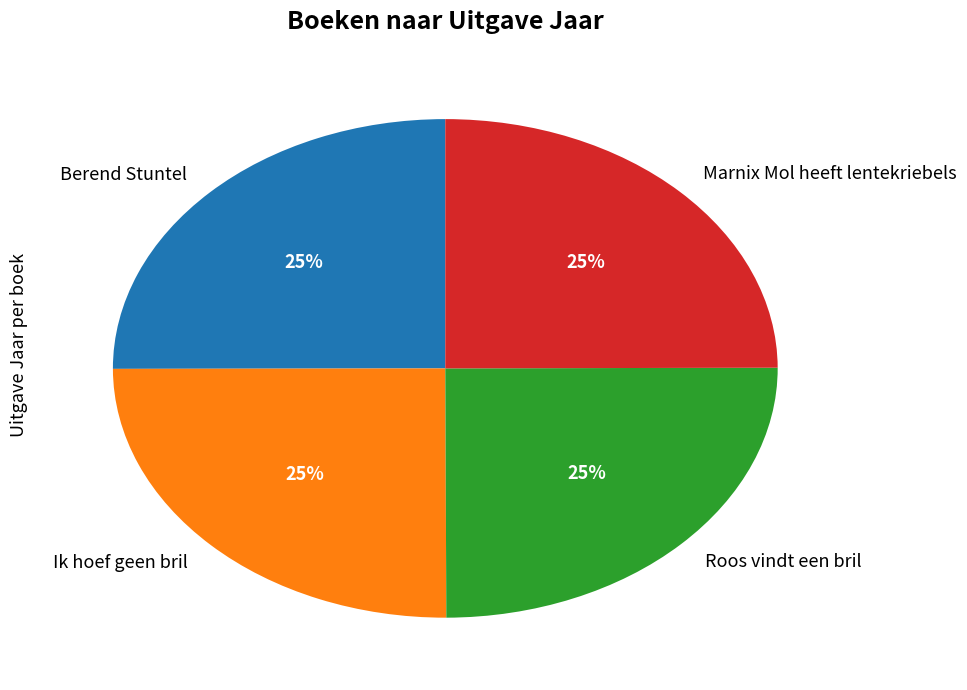

Is Ik hoef geen bril the majority of the pie?

No